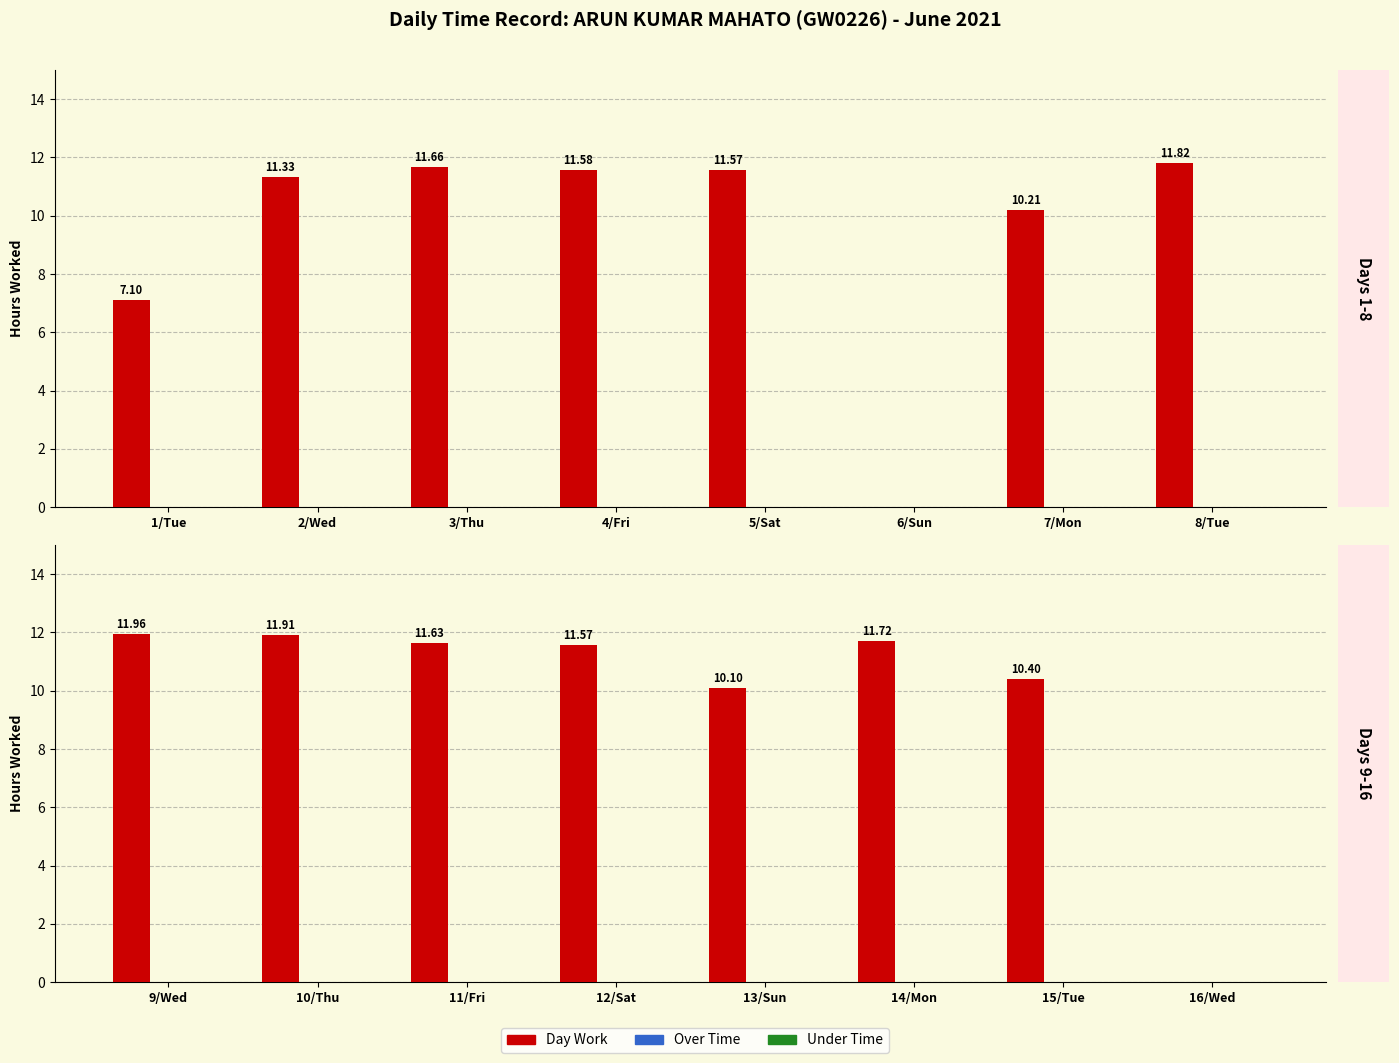

What is the label of the 6th bar from the right?

3/Thu